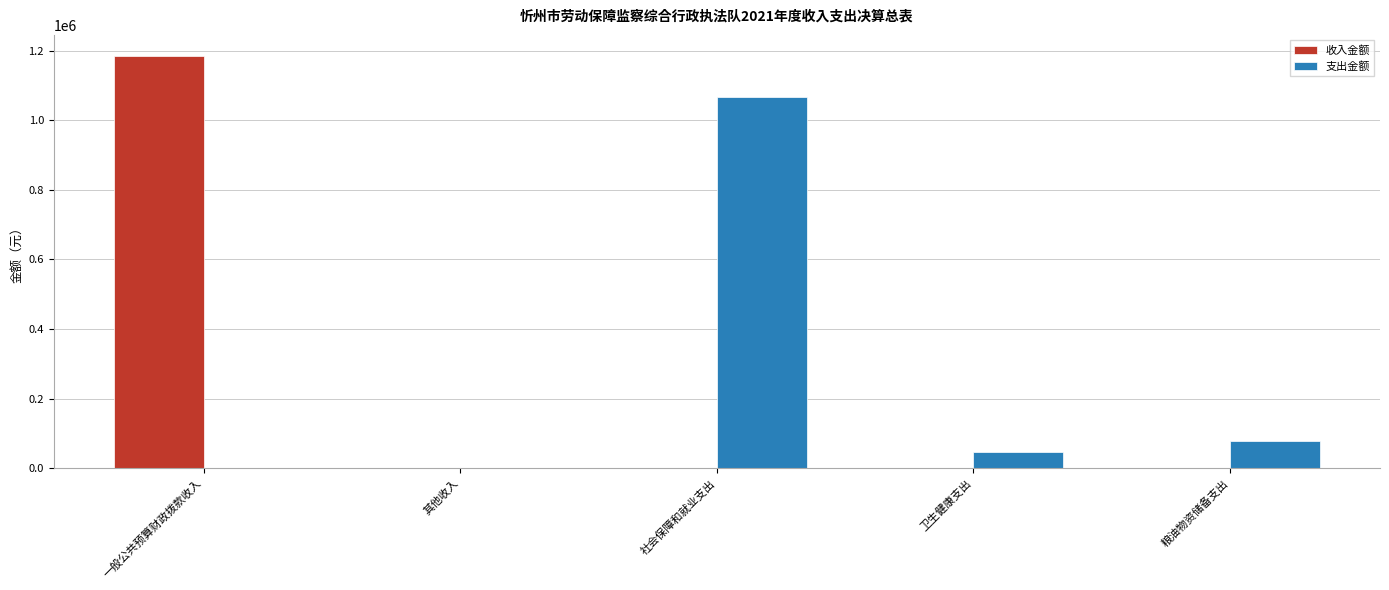

What is the total value across all series at 卫生健康支出?

46540.2